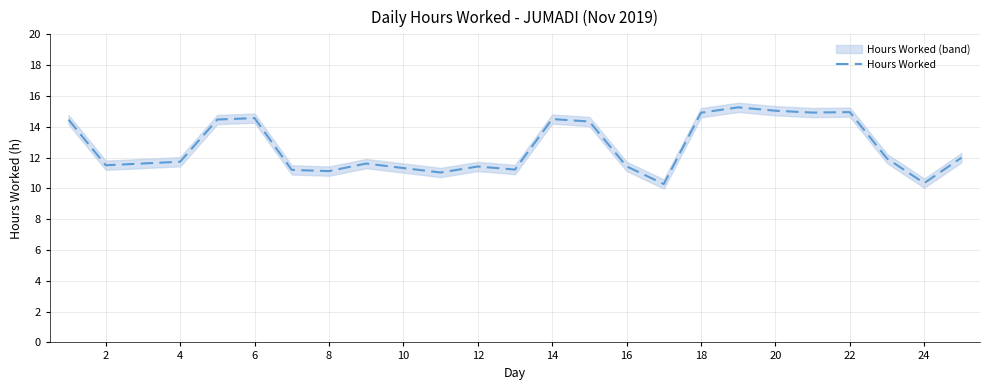

The value of Hours Worked at 8 is 11.1. True or false?

True